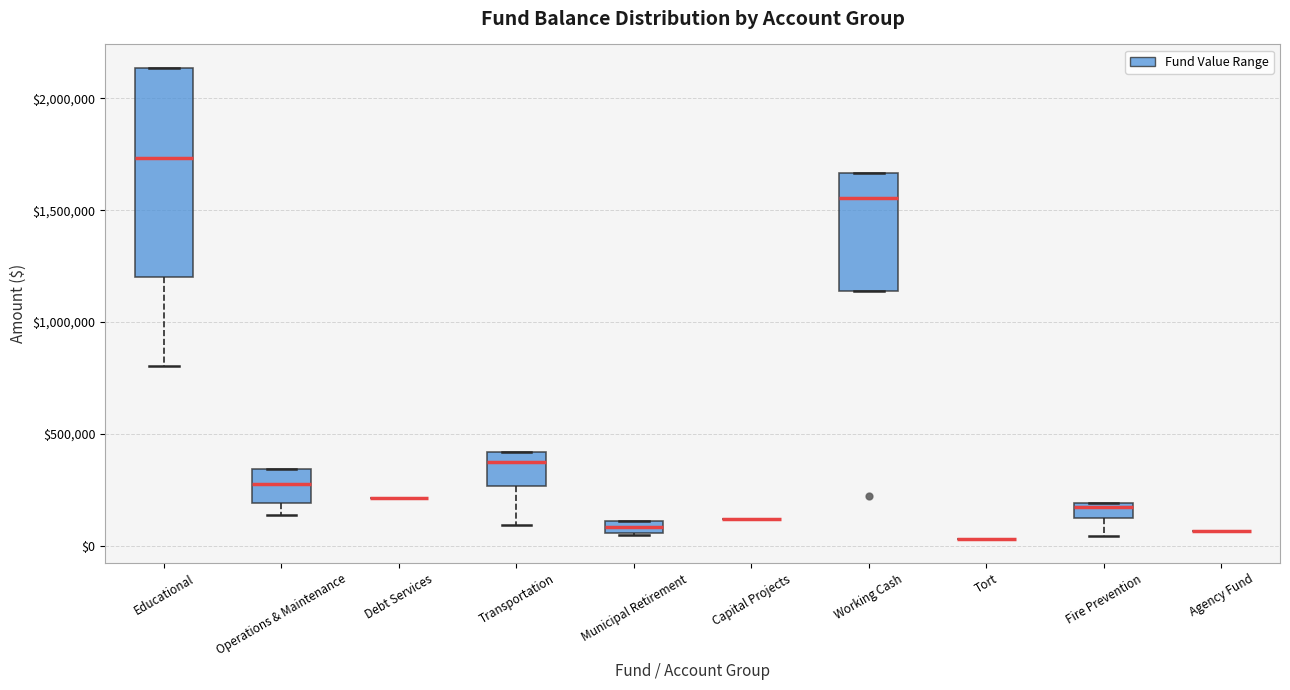

Comparing the boxes themselves (not the whiskers), which one is the tallest?

Educational